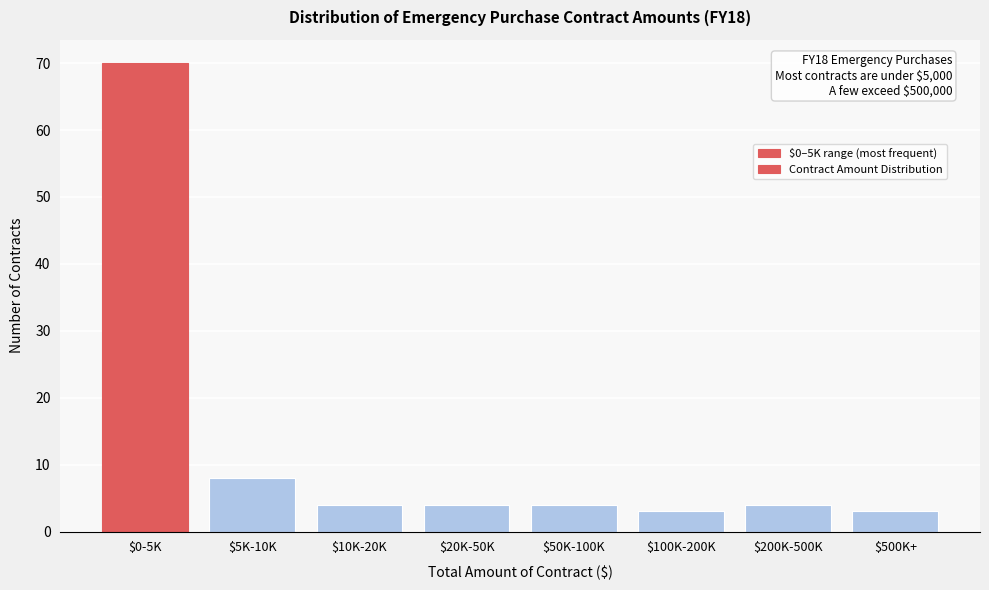

Reading left to right, what are all the values shown in this chart?

70	8	4	4	4	3	4	3